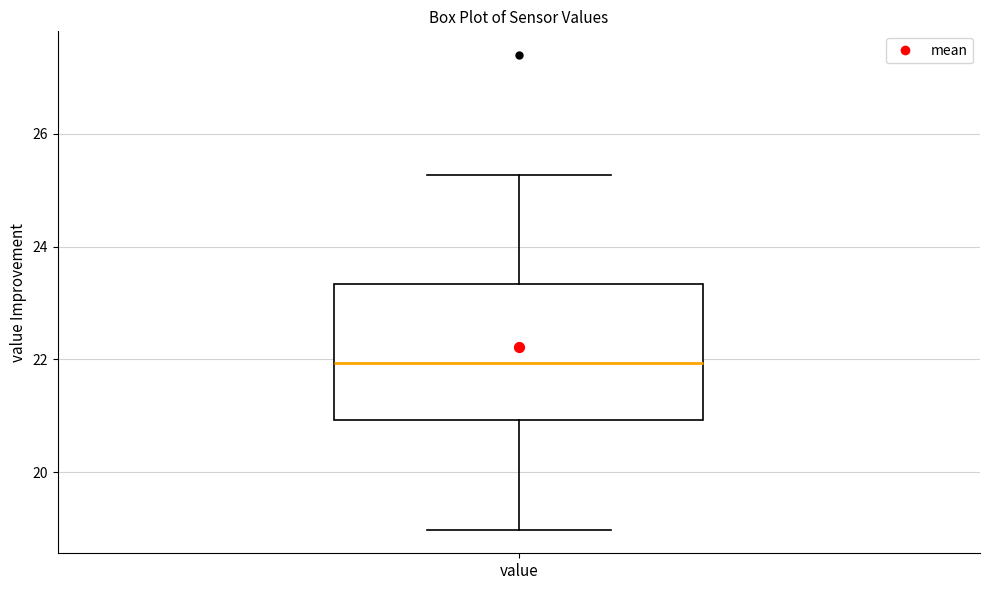

Transcribe this box plot: give where the median line is, the range the box spans, and where the two whiskers end, as read against the y-axis. The values are not printed on the chart, so give them approximately, as read against the axis.

median 22.0, box 21.0 to 23.4, whiskers 19.0 to 25.2